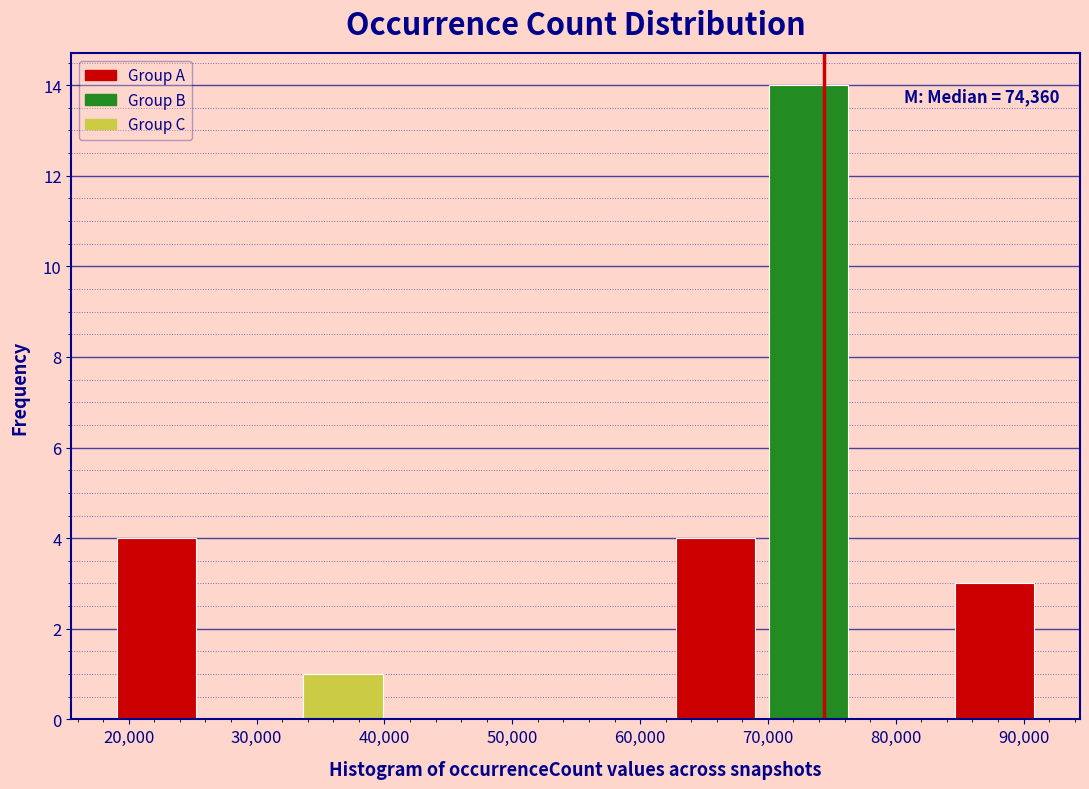

Over which range of the x-axis is the bar tallest?

70000 to 77000